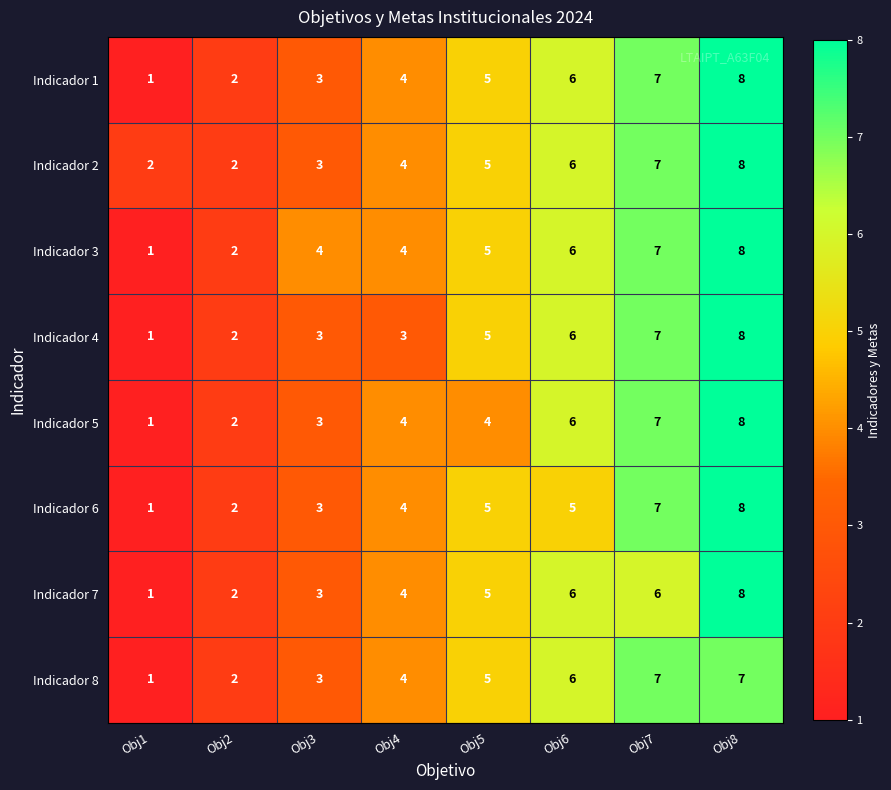

What is the difference between the maximum and minimum values in the Indicador 2 series?

6